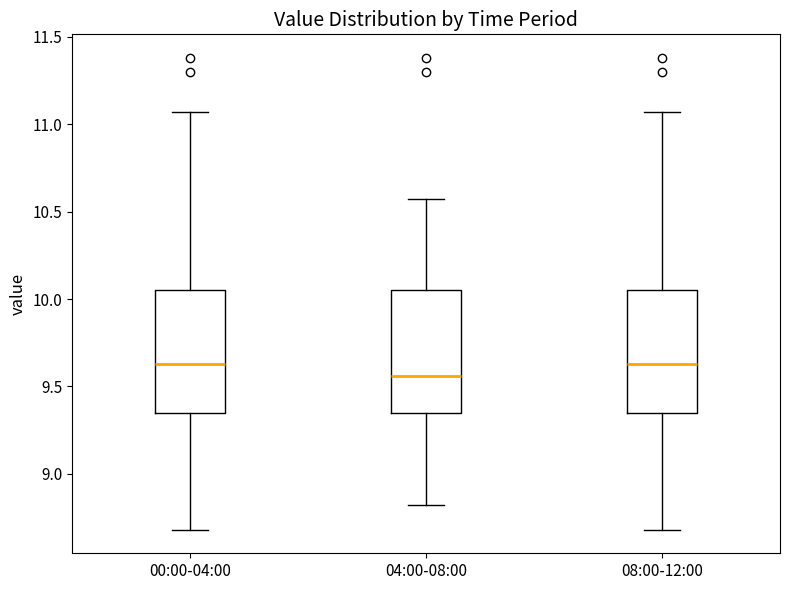

Reading left to right, read every box against the y-axis: the position of its median line, the range the box covers, and the ends of its whiskers. The values are not printed on the chart, so give them approximately, as read against the axis.

00:00-04:00: median 9.65, box 9.35 to 10.05, whiskers 8.70 to 11.05
04:00-08:00: median 9.55, box 9.35 to 10.05, whiskers 8.80 to 10.55
08:00-12:00: median 9.65, box 9.35 to 10.05, whiskers 8.70 to 11.05